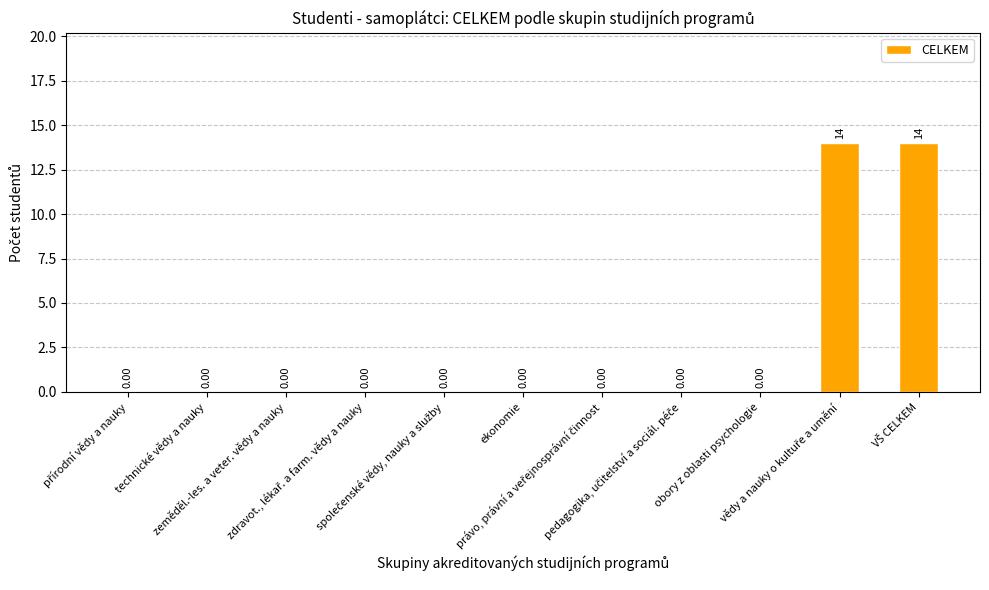

What is the sum of all values?

28